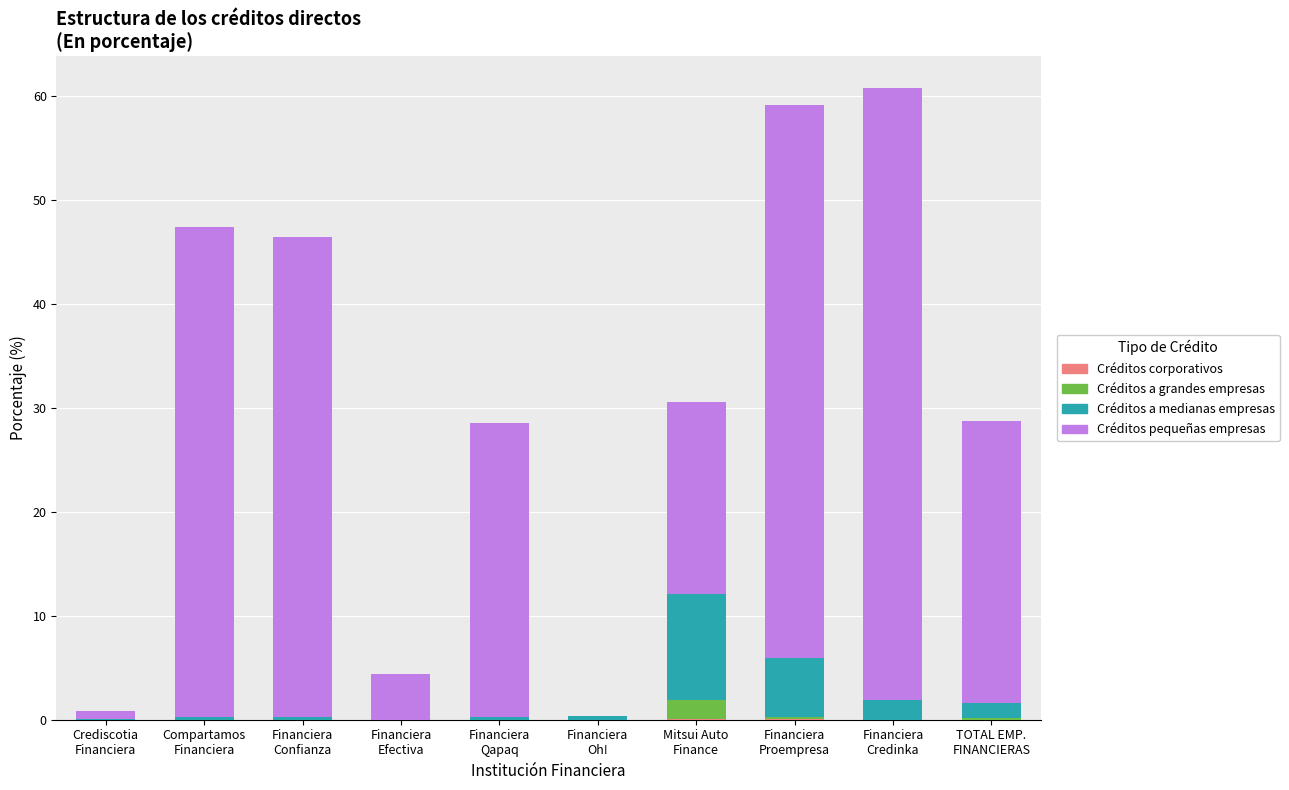

How many distinct data groups are displayed?

4